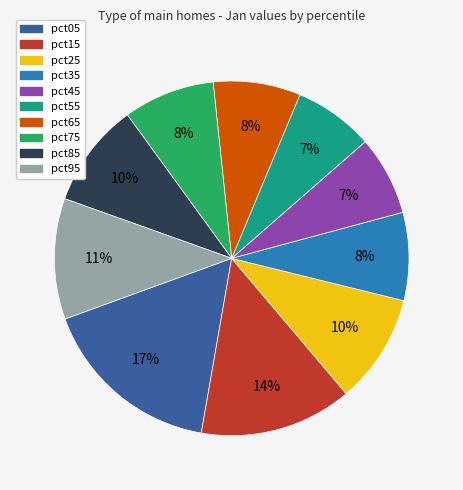

To the nearest percent, what portion does pct75 represent?

8%